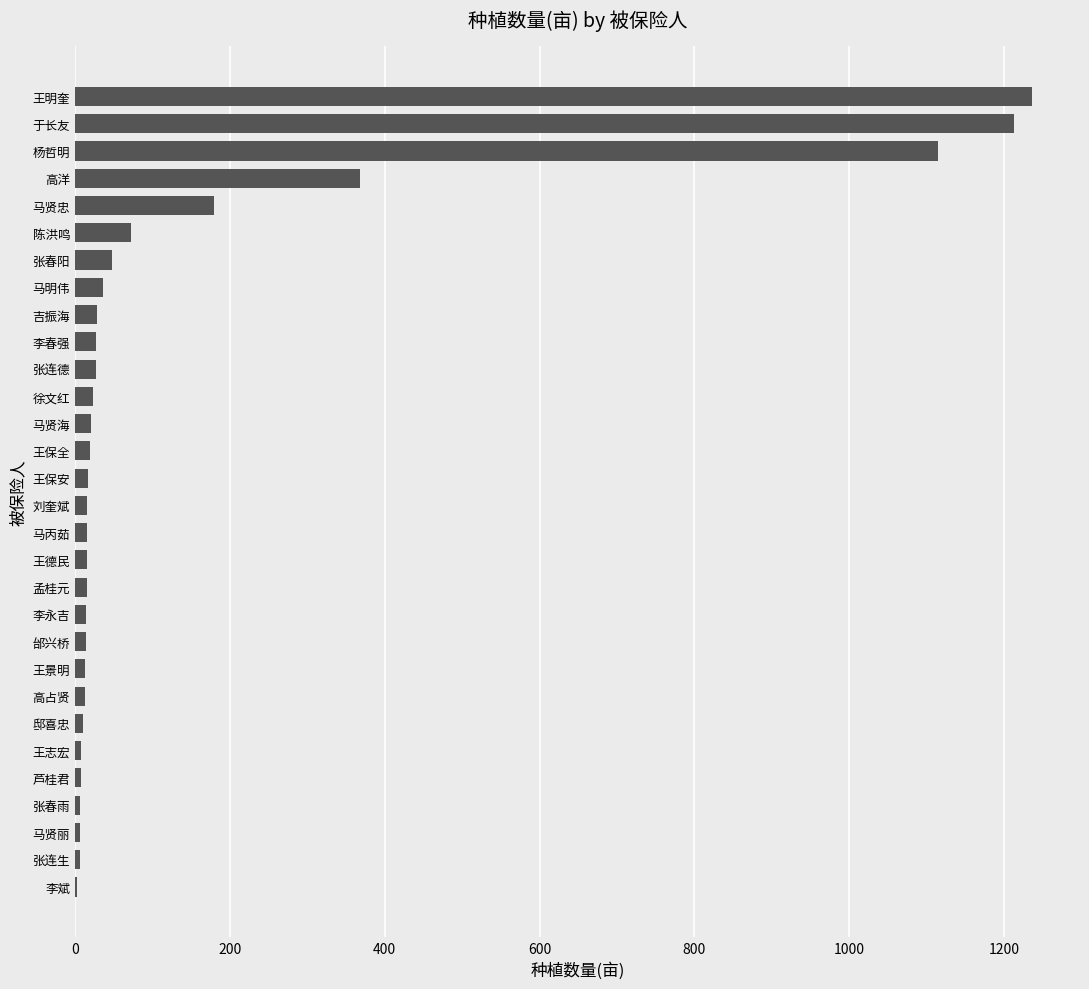

True or false: the data shows 36.6 at 马明伟.

True